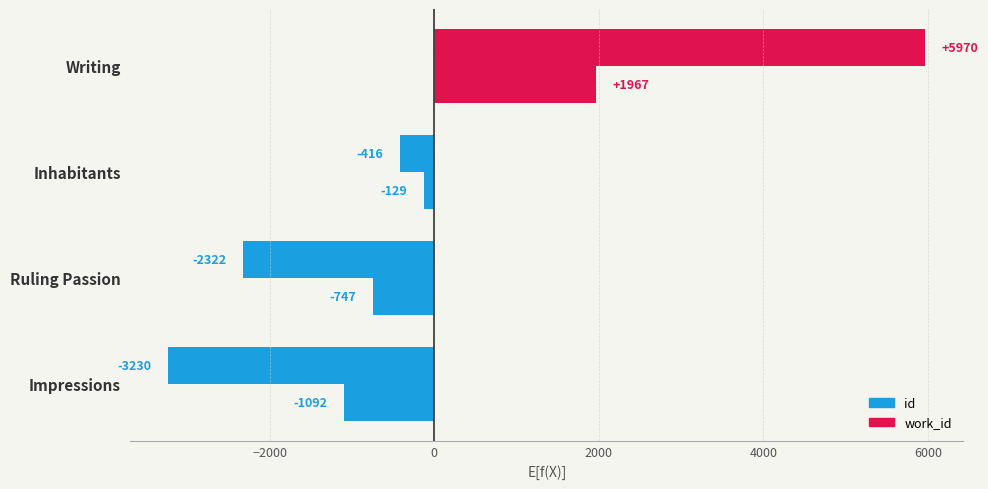

How many negative values does the work_id series have?

3